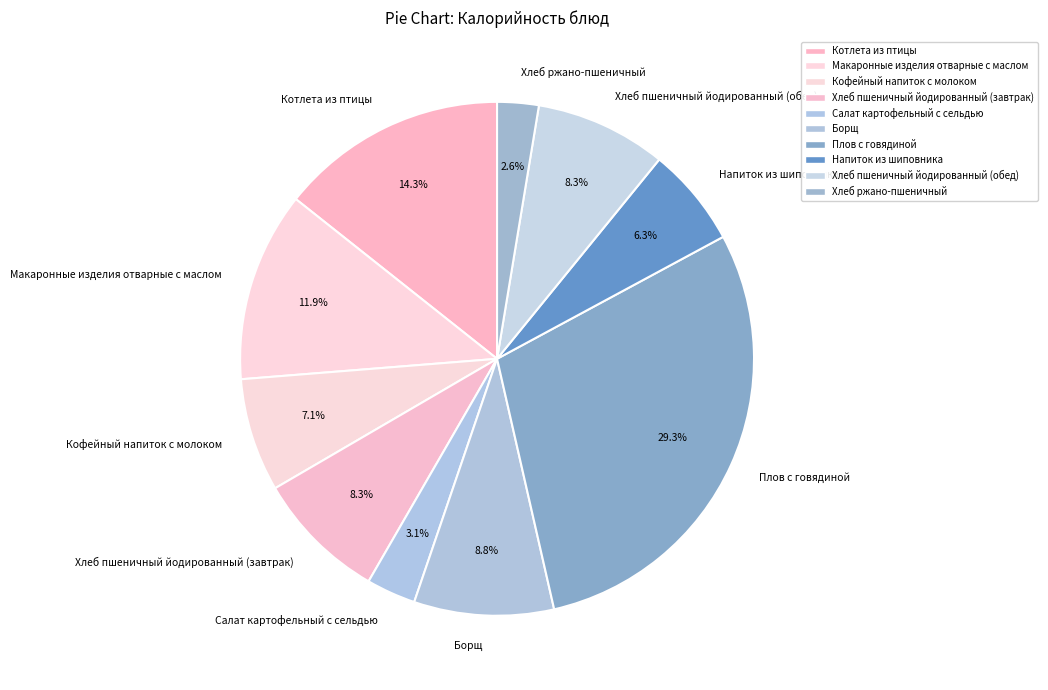

To the nearest percent, what percentage of the pie is Котлета из птицы?

14%